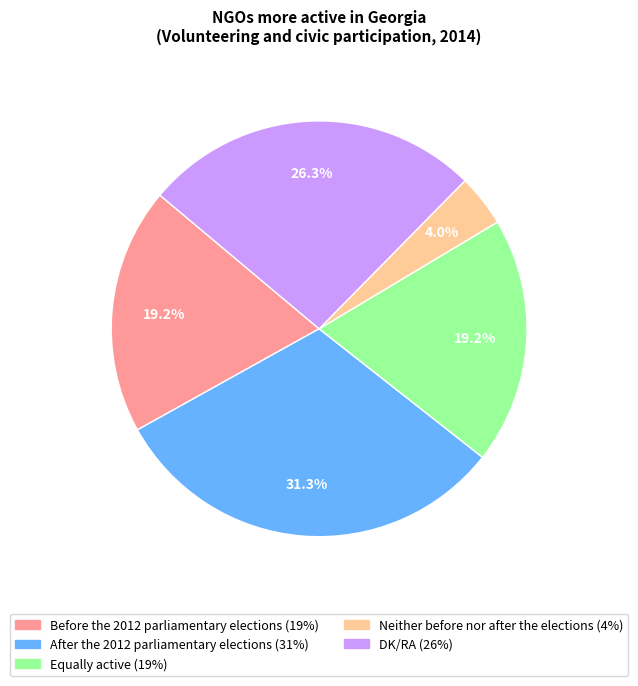

What percentage do Neither before nor after the elections and Before the 2012 parliamentary elections together represent?

23.2%